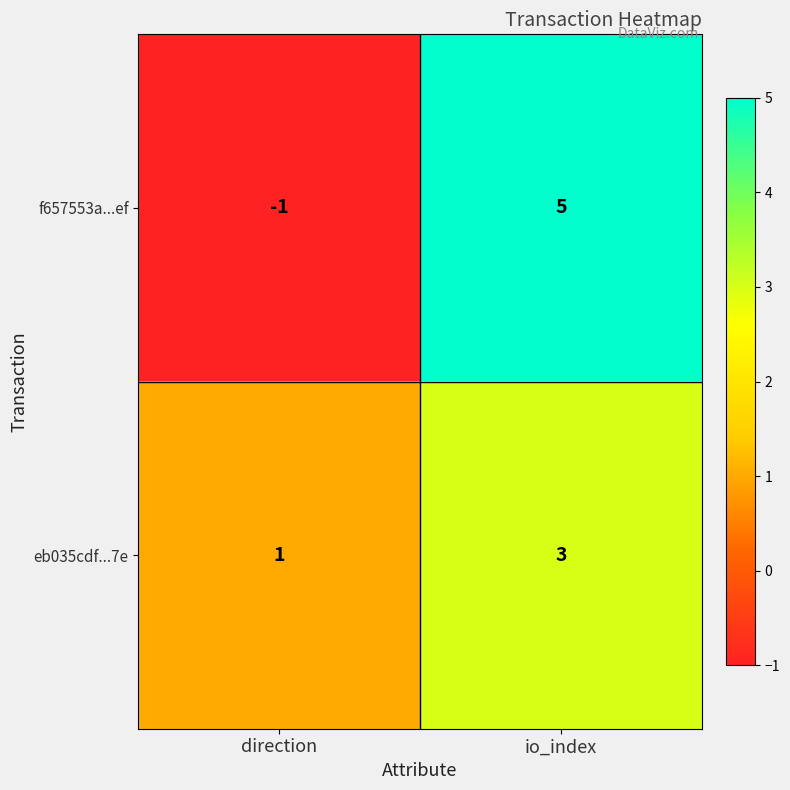

Which series changed the most between direction and io_index?

f657553a...ef